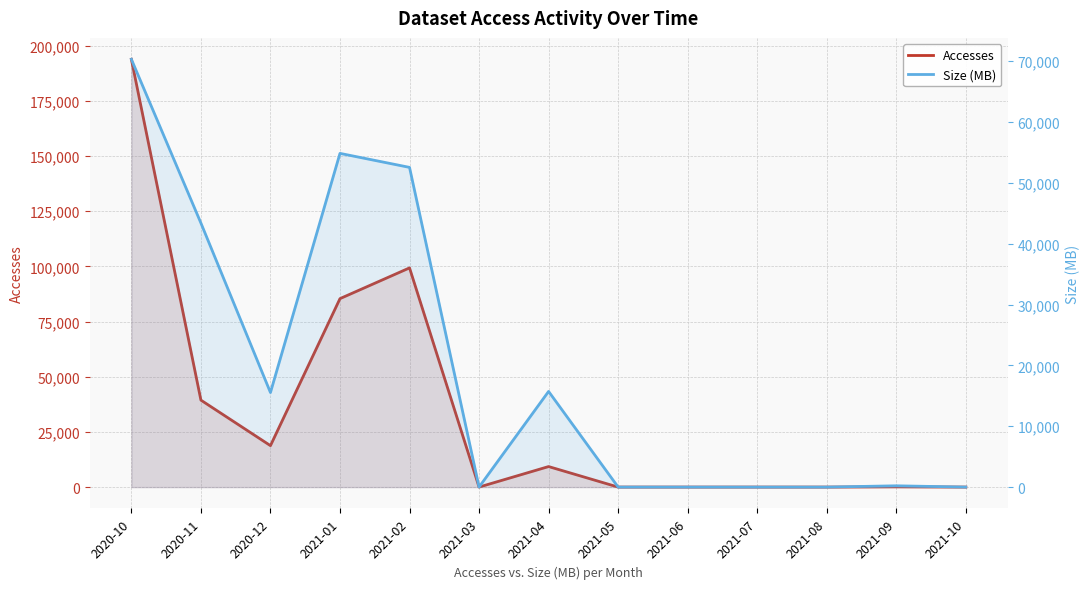

How many data points in Size (MB) are less than 210?

6